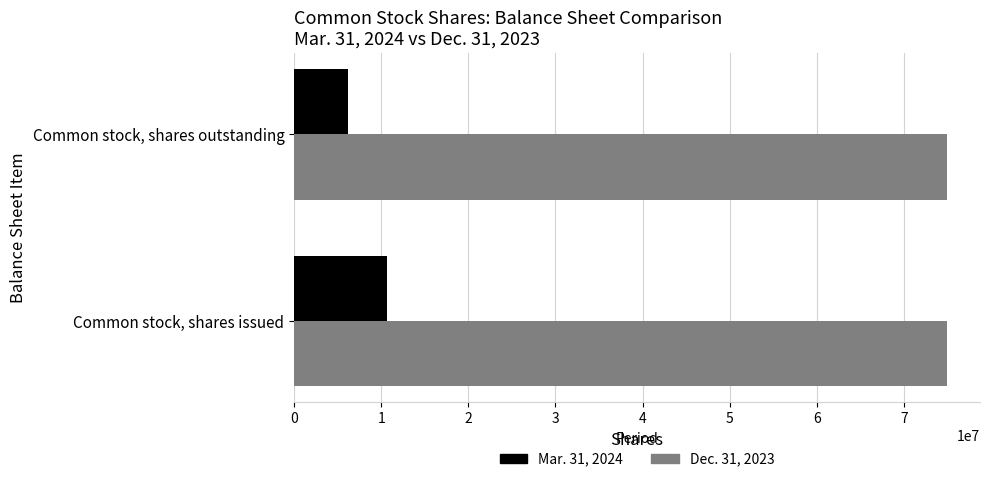

List the series in order of their overall mean, highest first.

Dec. 31, 2023, Mar. 31, 2024